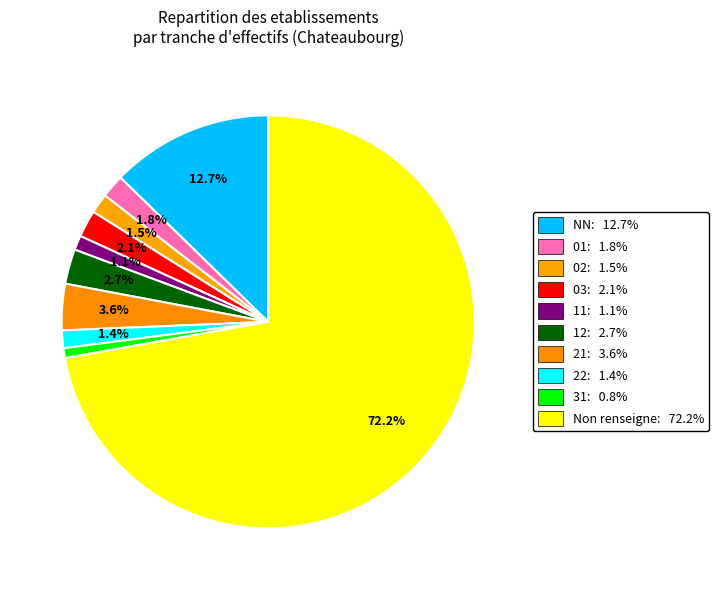

Is there a majority slice in this chart?

Yes